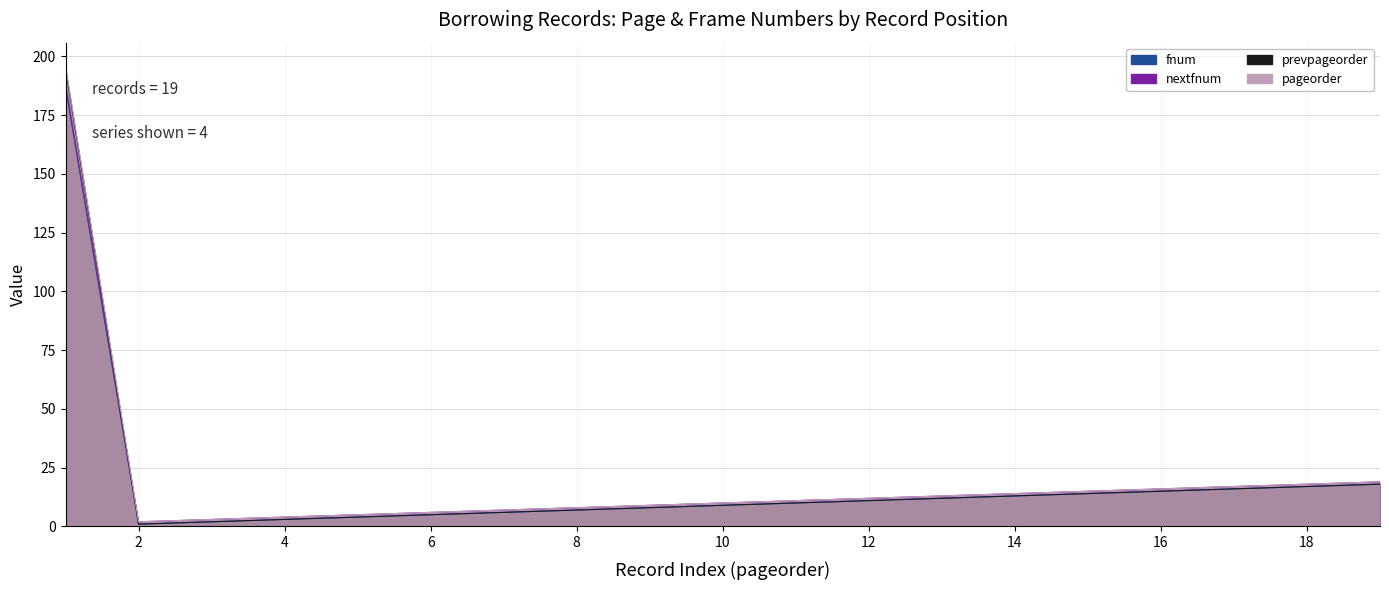

The value of fnum at 6 is 3. True or false?

False